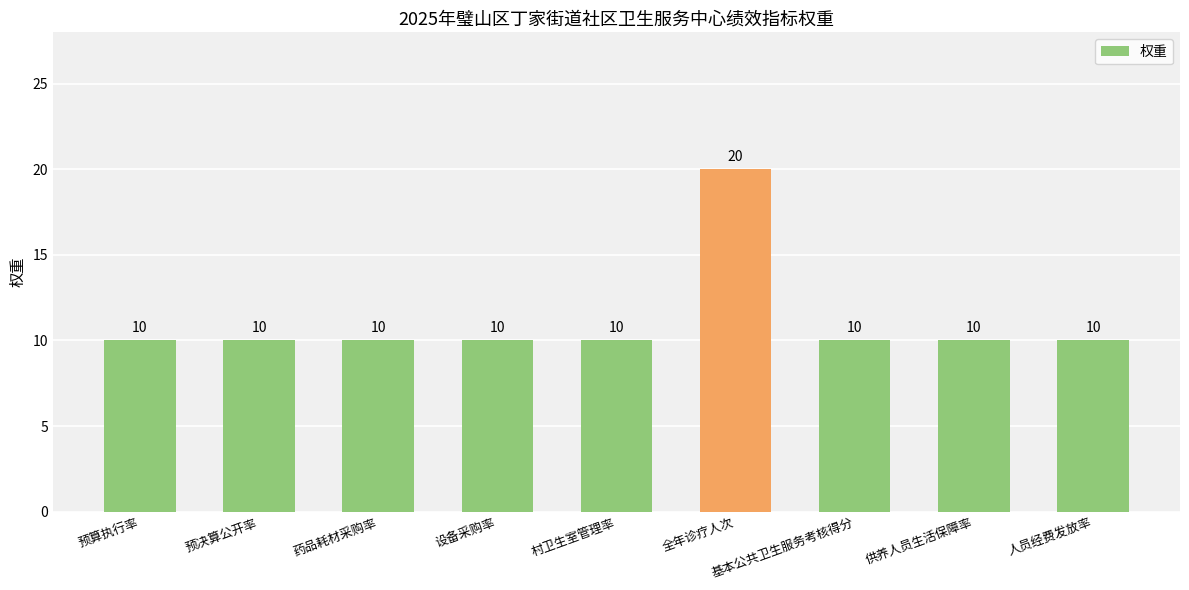

What is the sum of the values at 药品耗材采购率 and 预决算公开率?

20